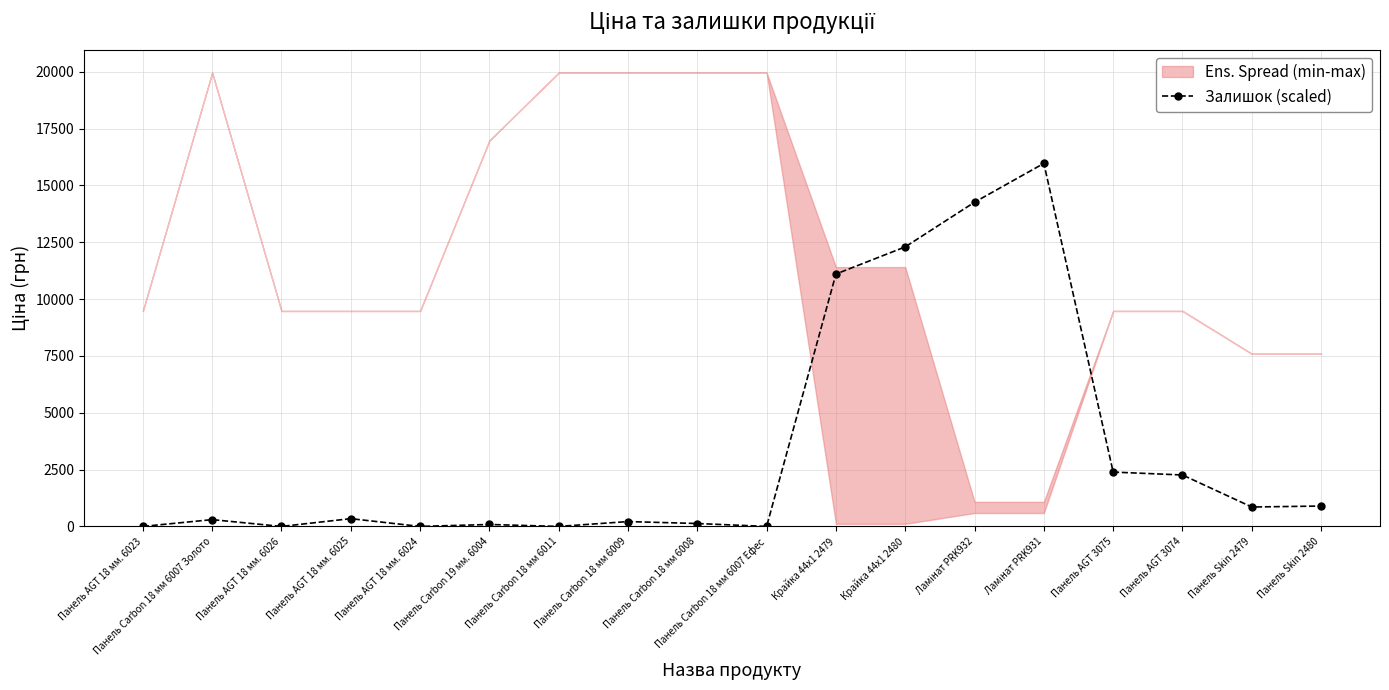

How many categories are shown in the chart?

18